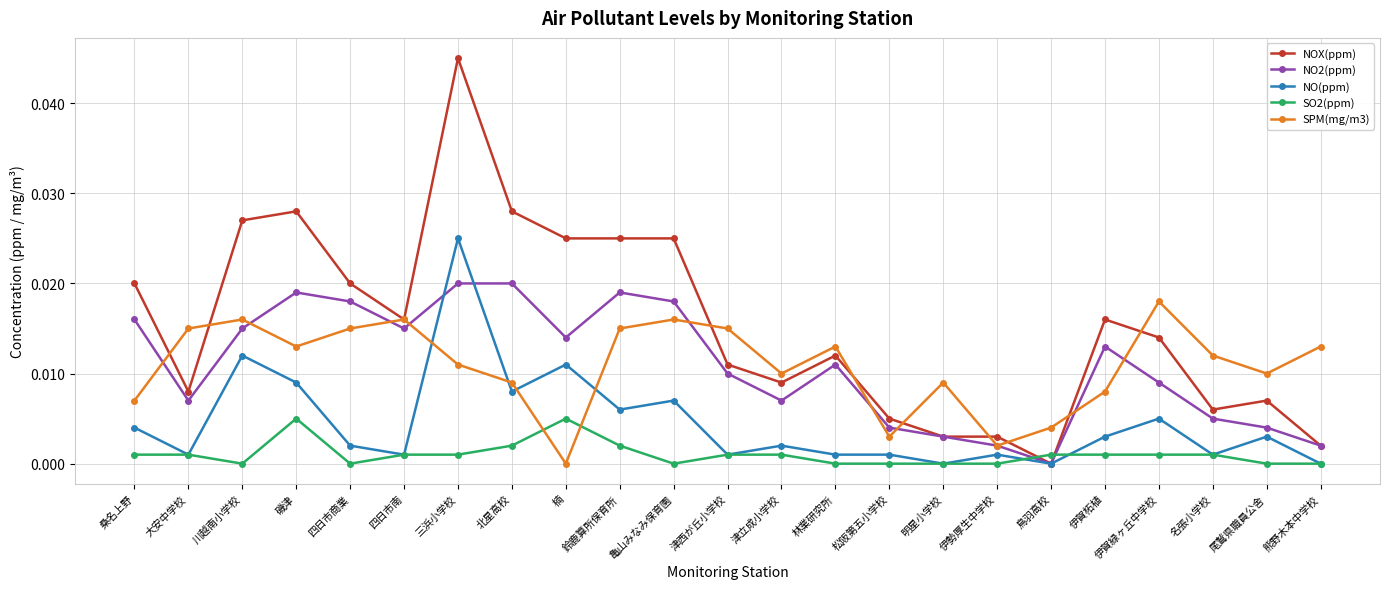

What is the sum of all NO2(ppm) values?

0.3